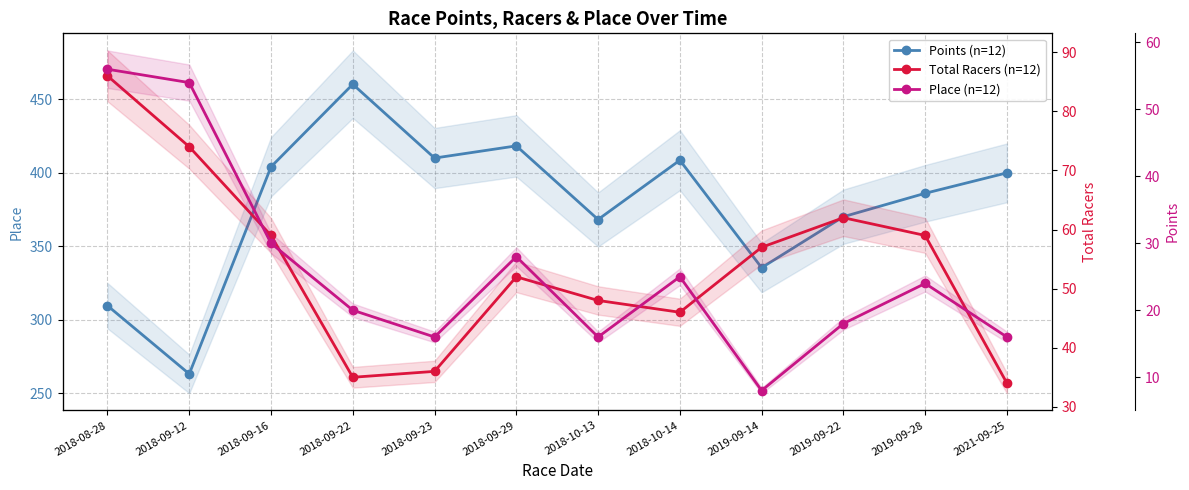

What is the difference between the highest and lowest values at 2021-09-25?

384.0